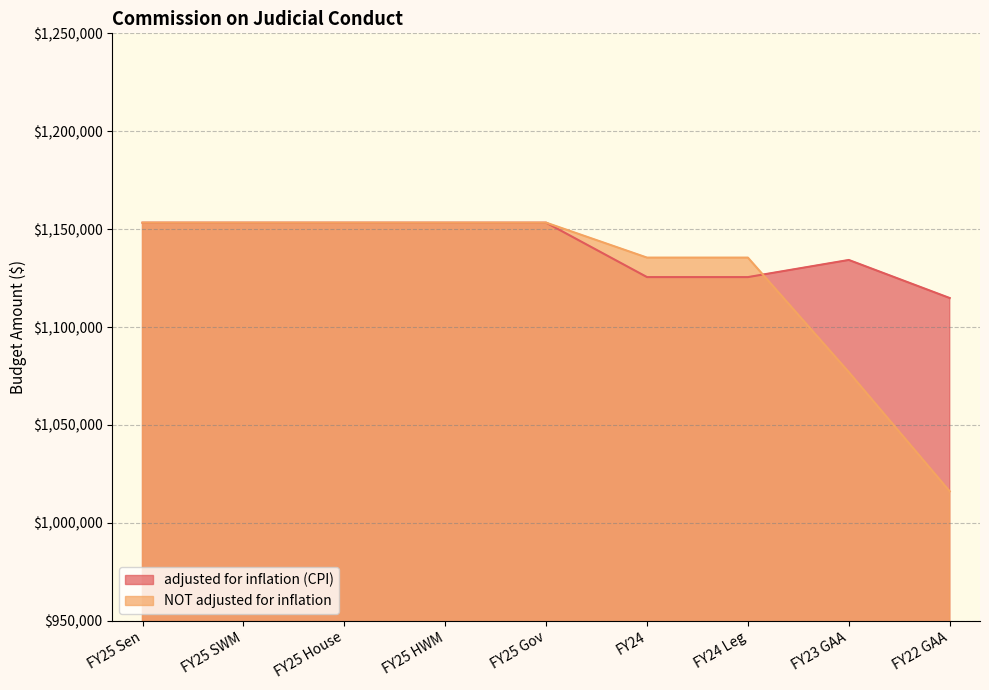

List the labels in order of adjusted for inflation (CPI) value, smallest first.

FY22 GAA, FY24, FY24 Leg, FY23 GAA, FY25 Sen, FY25 SWM, FY25 House, FY25 HWM, FY25 Gov